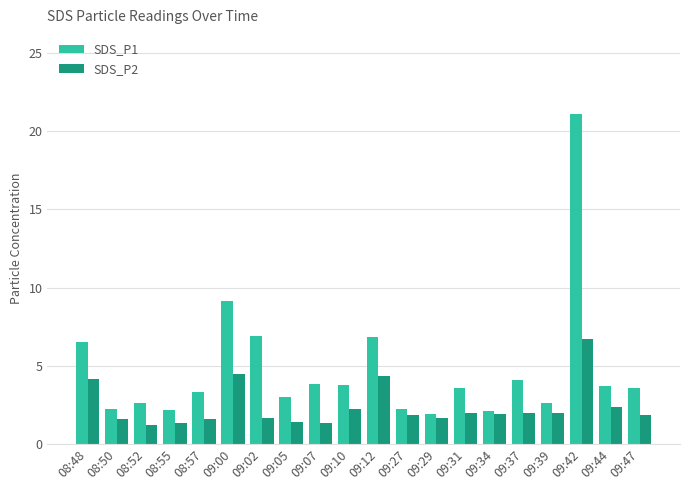

What is the difference between the highest and lowest values at 09:00?

4.7